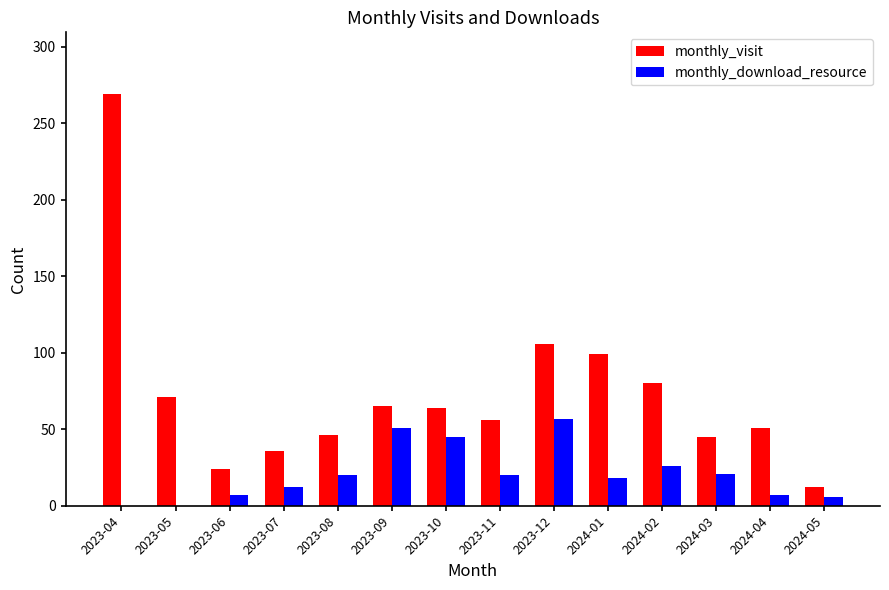

Which series changed the most between 2023-12 and 2024-04?

monthly_visit